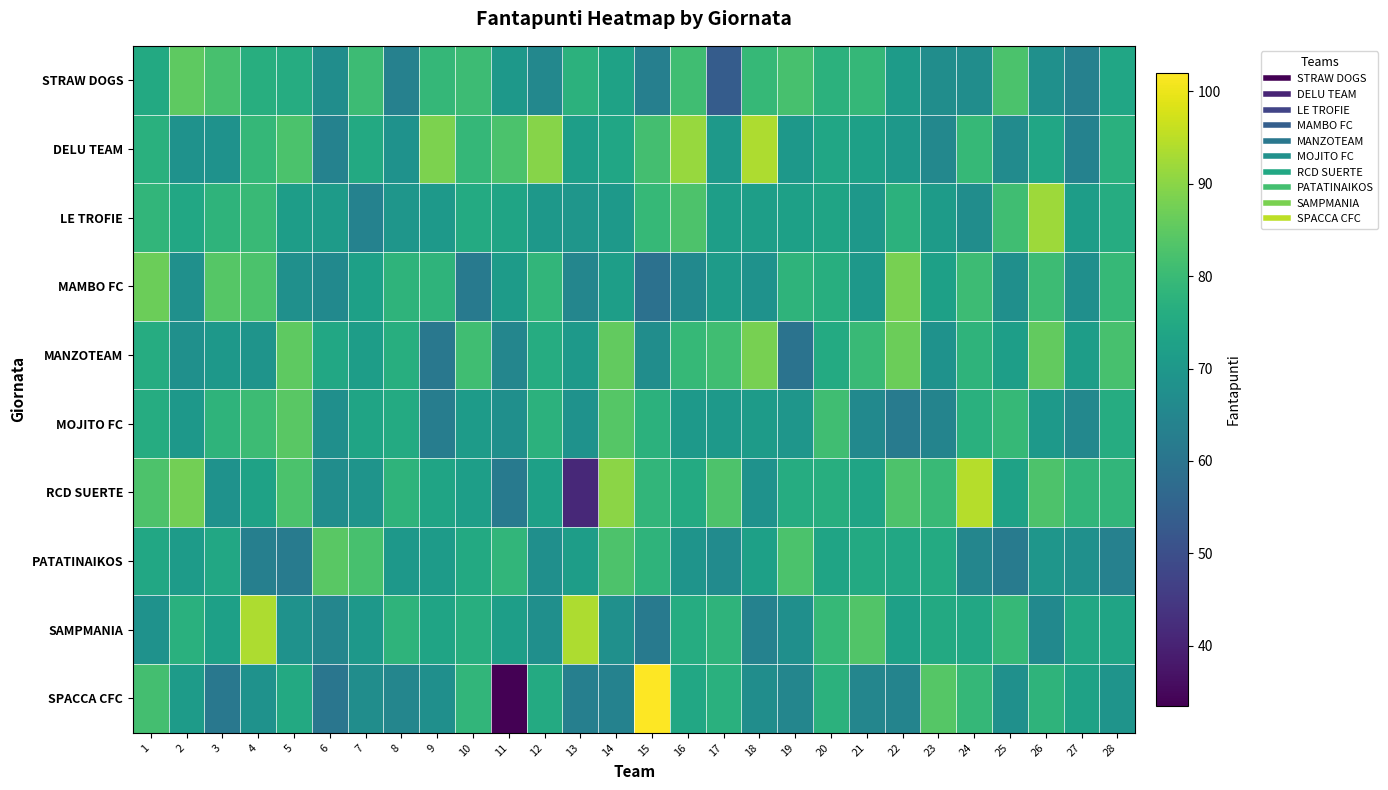

List the series in order of their peak value, highest first.

SPACCA CFC, RCD SUERTE, DELU TEAM, SAMPMANIA, LE TROFIE, MAMBO FC, MANZOTEAM, STRAW DOGS, MOJITO FC, PATATINAIKOS